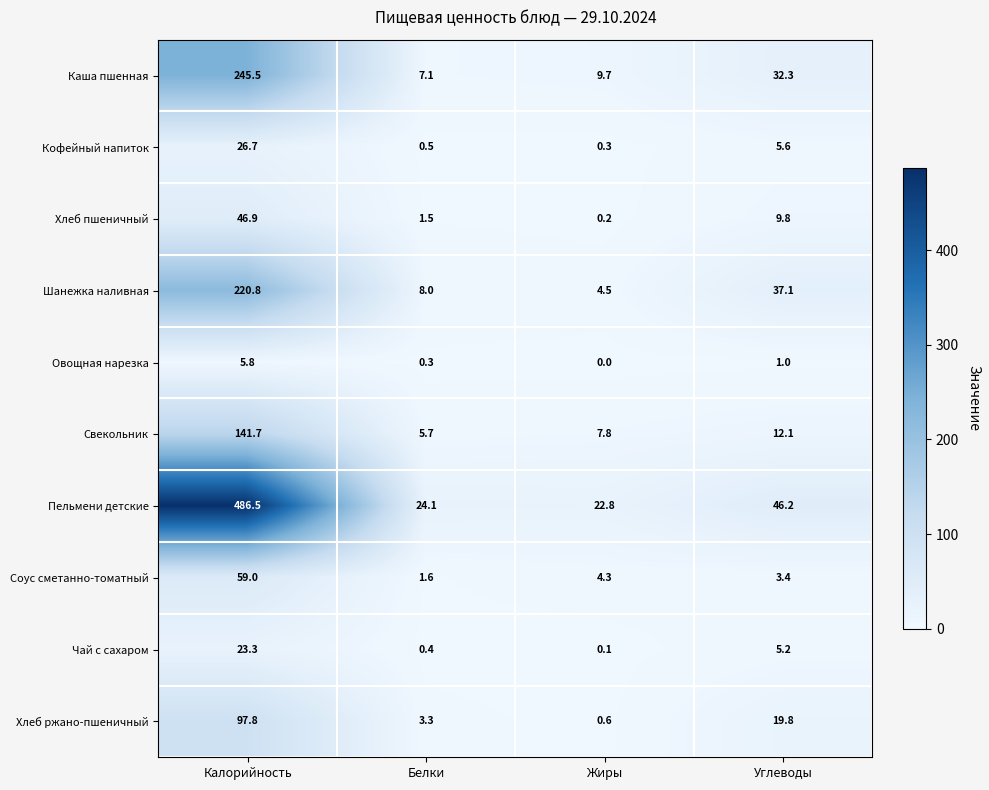

What is the difference between the highest and lowest values at Калорийность?

480.7